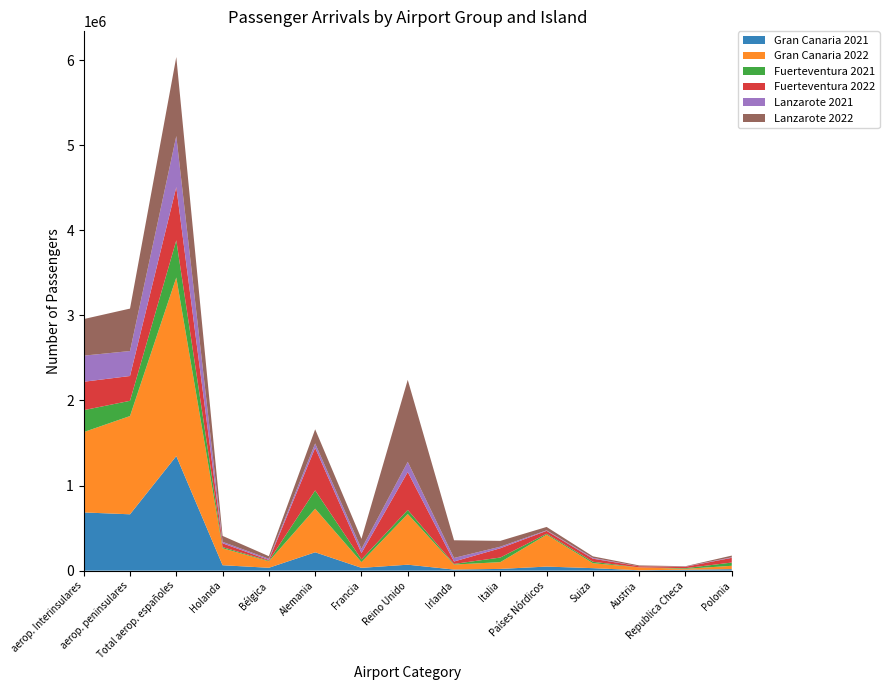

Reading left to right, list all the values displayed in this chart.

Gran Canaria 2021: aerop. Interinsulares=684165	aerop. peninsulares=662128	Total aerop. españoles=1346293	Holanda=63709	Bélgica=33664	Alemania=215803	Francia=32971	Reino Unido=69937	Irlanda=12679	Italia=20392	Países Nórdicos=47657	Suiza=29347	Austria=4241	Republica Checa=10867	Polonia=17374
Gran Canaria 2022: aerop. Interinsulares=944083	aerop. peninsulares=1154845	Total aerop. españoles=2098928	Holanda=199524	Bélgica=75690	Alemania=512140	Francia=67923	Reino Unido=595820	Irlanda=58787	Italia=79540	Países Nórdicos=374972	Suiza=58112	Austria=34108	Republica Checa=10373	Polonia=39591
Fuerteventura 2021: aerop. Interinsulares=257712	aerop. peninsulares=178912	Total aerop. españoles=436624	Holanda=13341	Bélgica=6939	Alemania=215124	Francia=31374	Reino Unido=47850	Irlanda=7636	Italia=54052	Países Nórdicos=10999	Suiza=16919	Austria=0	Republica Checa=7833	Polonia=38116
Fuerteventura 2022: aerop. Interinsulares=333889	aerop. peninsulares=291590	Total aerop. españoles=625479	Holanda=44657	Bélgica=8907	Alemania=499209	Francia=73813	Reino Unido=445061	Irlanda=28341	Italia=109087	Países Nórdicos=33984	Suiza=36018	Austria=12851	Republica Checa=16362	Polonia=55660
Lanzarote 2021: aerop. Interinsulares=306956	aerop. peninsulares=293273	Total aerop. españoles=600229	Holanda=17126	Bélgica=14092	Alemania=52935	Francia=49996	Reino Unido=120415	Irlanda=41781	Italia=18620	Países Nórdicos=6173	Suiza=9892	Austria=0	Republica Checa=2635	Polonia=6229
Lanzarote 2022: aerop. Interinsulares=429747	aerop. peninsulares=498923	Total aerop. españoles=928670	Holanda=69847	Bélgica=30398	Alemania=165869	Francia=117583	Reino Unido=963189	Irlanda=207632	Italia=68285	Países Nórdicos=39752	Suiza=17622	Austria=10208	Republica Checa=4076	Polonia=20090